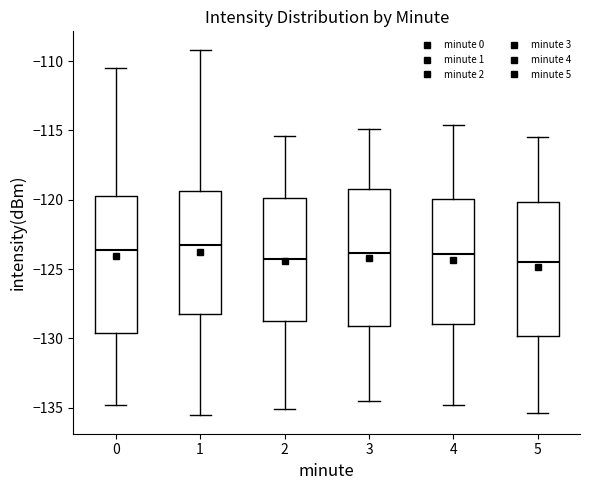

Reading left to right, transcribe this box plot: for each box, give where its median line is, the range the box spans, and where its two whiskers end, as read against the y-axis. The values are not printed on the chart, so give them approximately, as read against the axis.

0: median -123.5, box -129.5 to -119.5, whiskers -135.0 to -110.5
1: median -123.0, box -128.5 to -119.5, whiskers -135.5 to -109.0
2: median -124.5, box -129.0 to -120.0, whiskers -135.0 to -115.5
3: median -124.0, box -129.0 to -119.0, whiskers -134.5 to -115.0
4: median -124.0, box -129.0 to -120.0, whiskers -135.0 to -114.5
5: median -124.5, box -130.0 to -120.0, whiskers -135.5 to -115.5